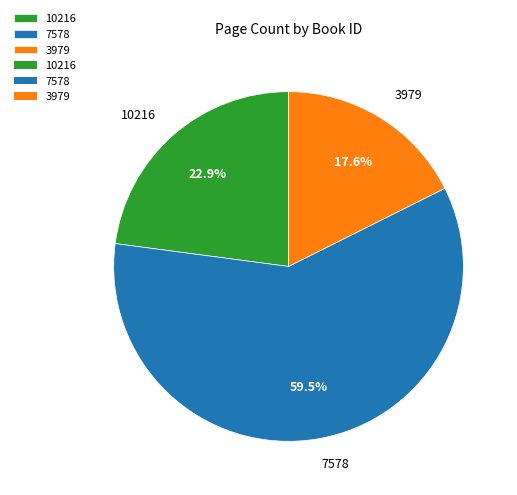

The 3979 slice represents 18% of the pie. True or false?

True